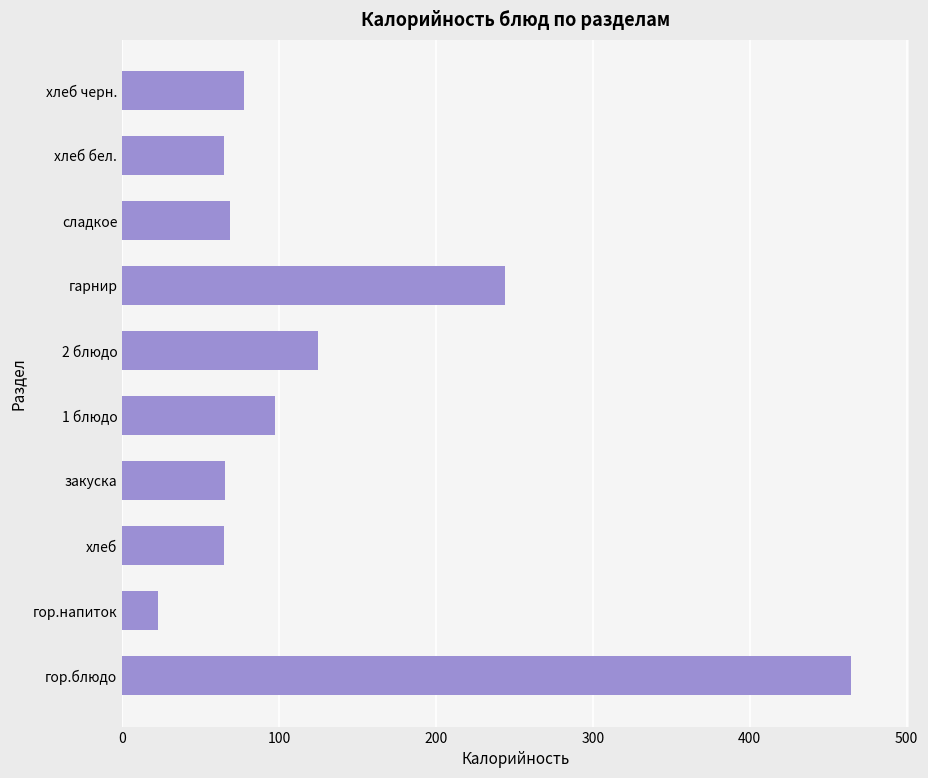

What is the approximate value at 2 блюдо?

125.0